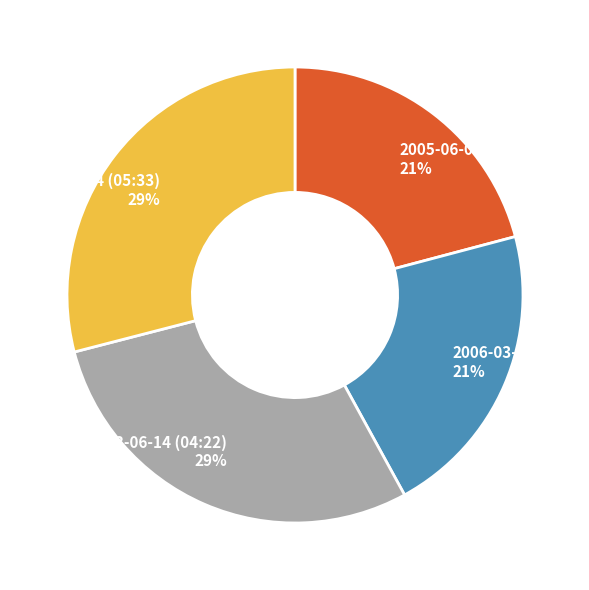

Is the sum of 2013-06-14 (05:33) and 2013-06-14 (04:22) greater than half?

Yes